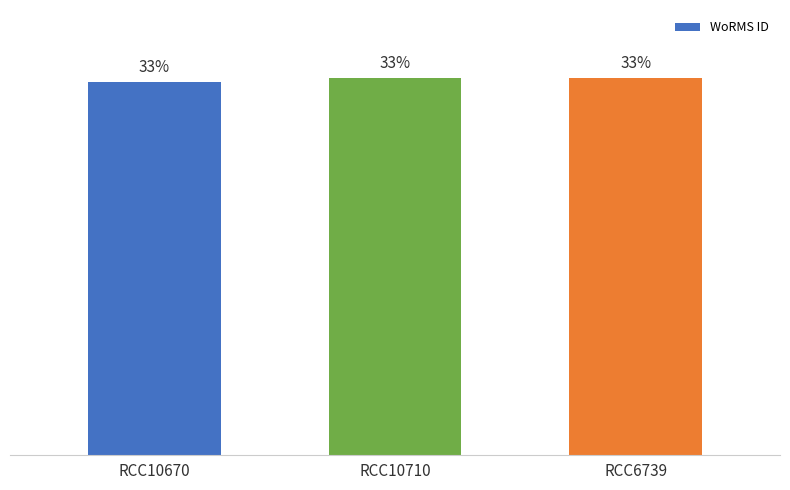

What is the label of the 3rd bar from the left?

RCC6739